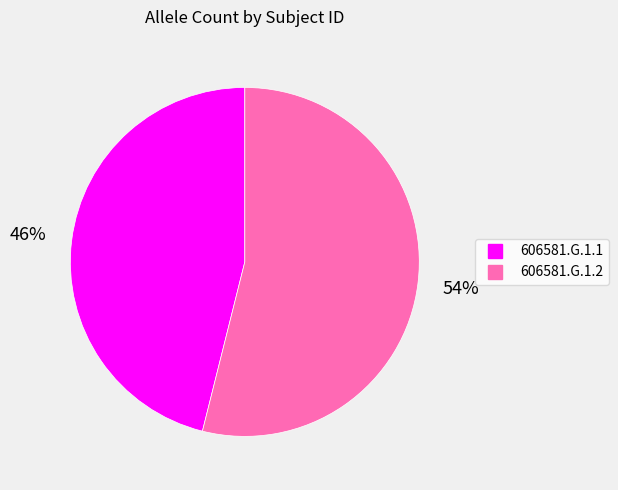

Which slice is the largest?

606581.G.1.2